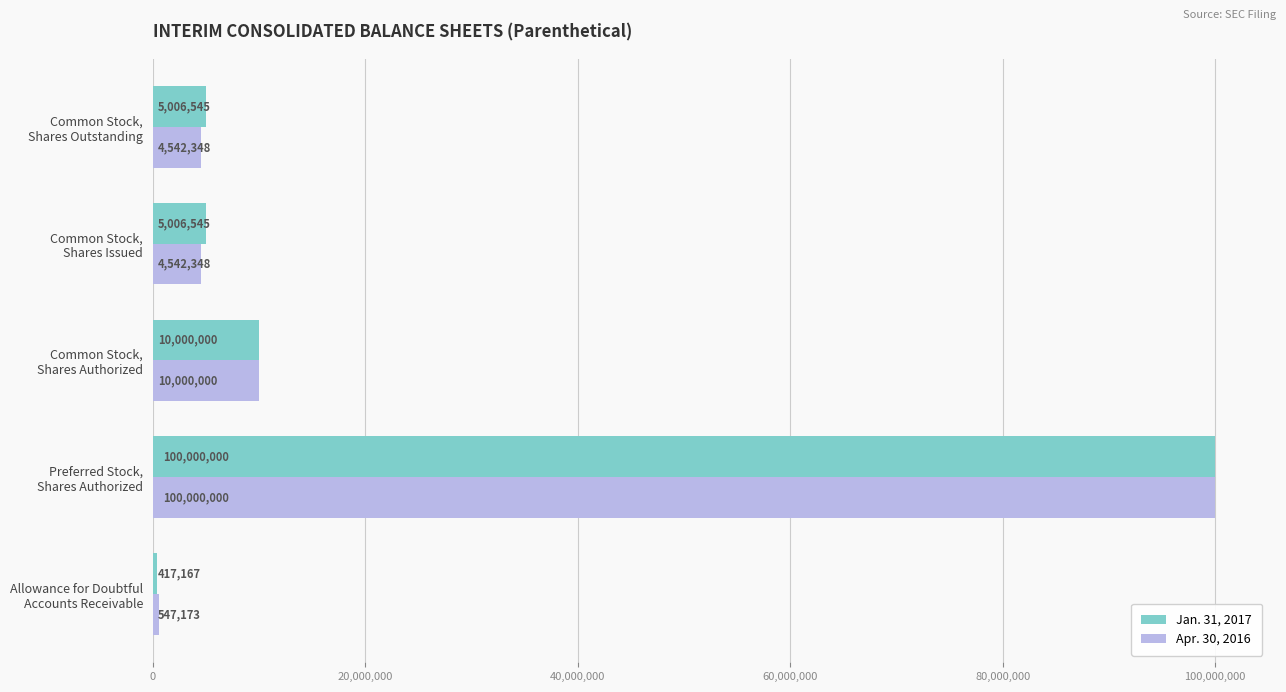

Which series has the largest total across all categories?

Jan. 31, 2017